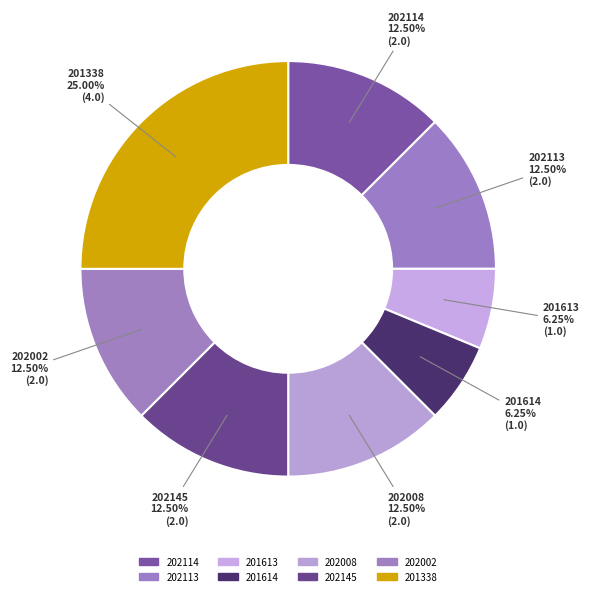

Count the number of slices in the pie.

8